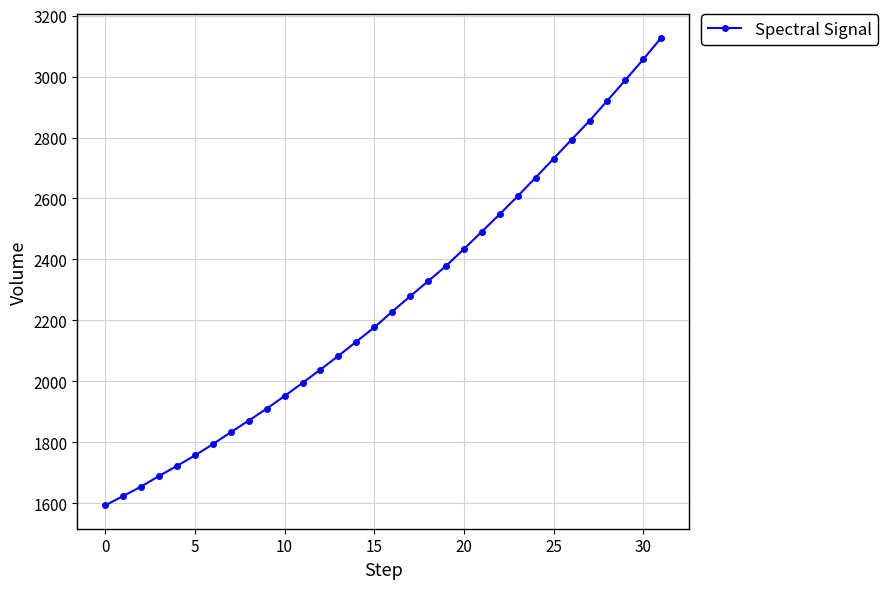

What is the sum of all values?

72255.8